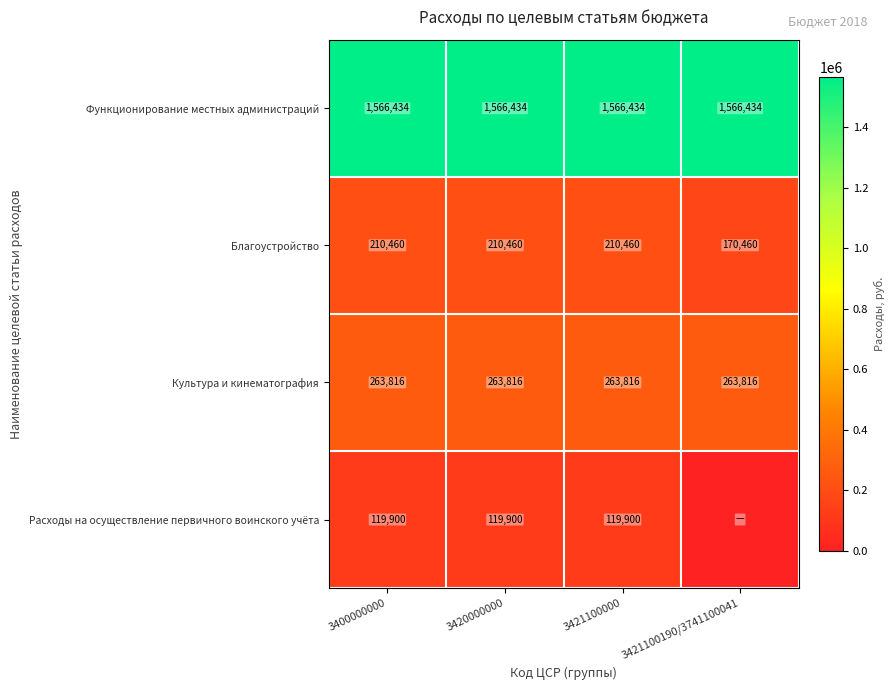

Is it true that Благоустройство equals 226529 at 3421100190/3741100041?

False